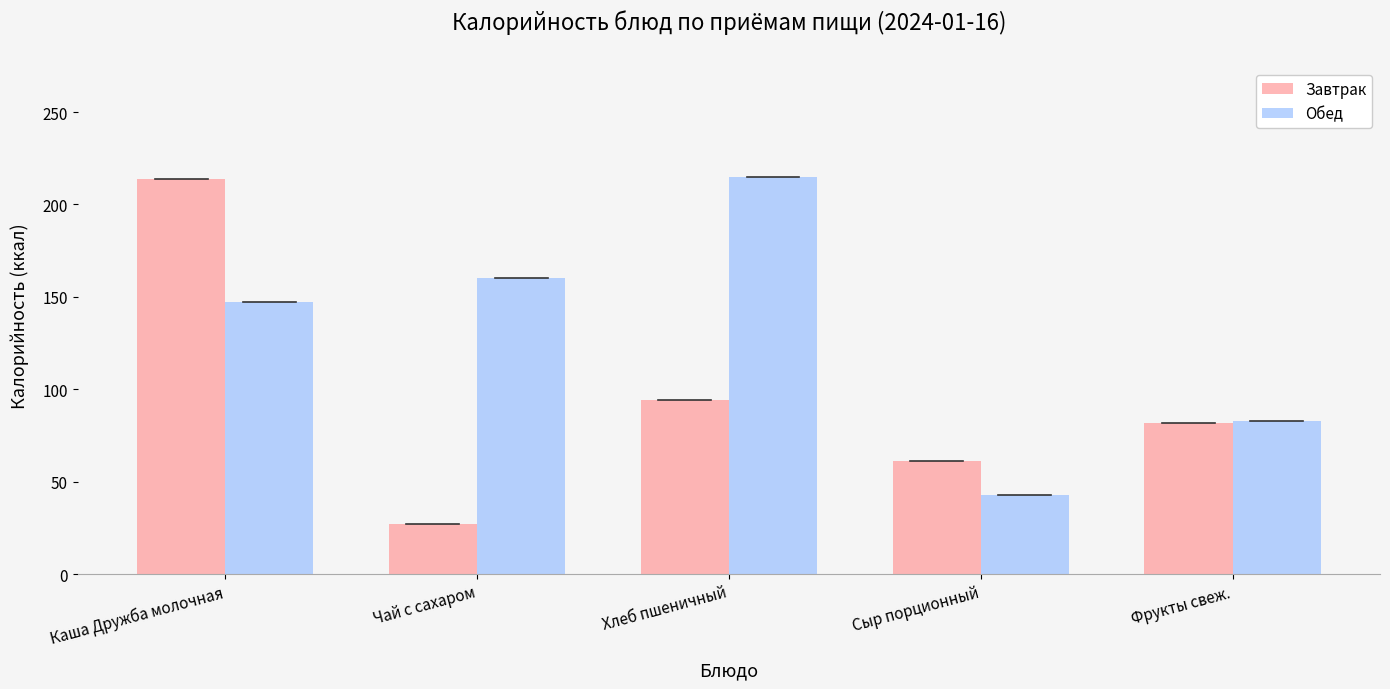

Which series has the widest spread of values?

Завтрак